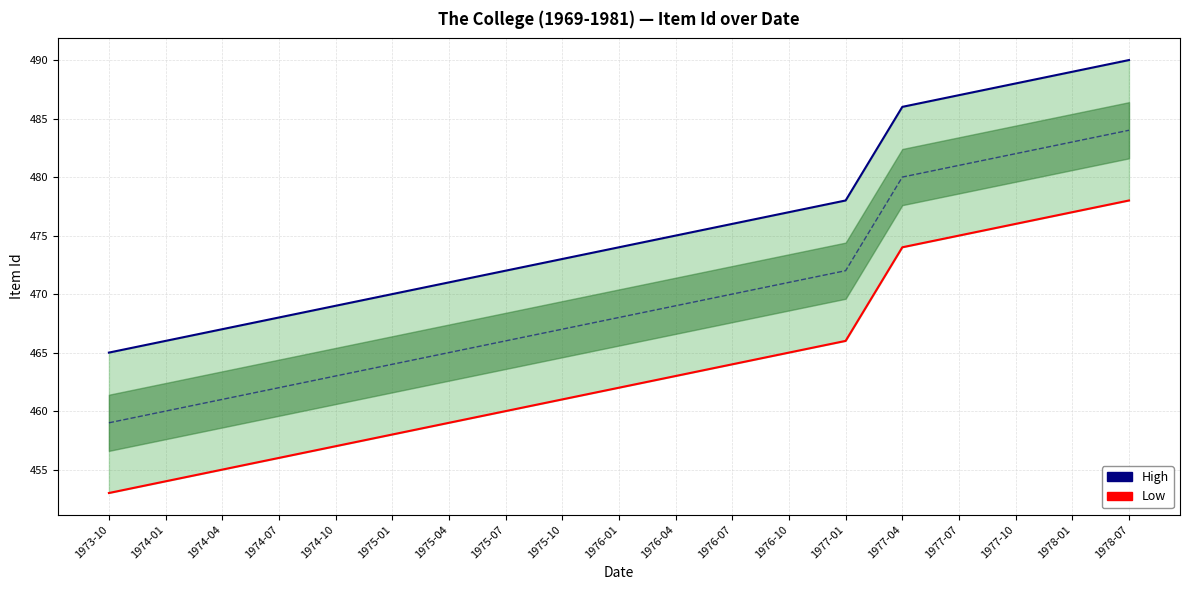

Which series has the largest total across all categories?

High (Upper Band)